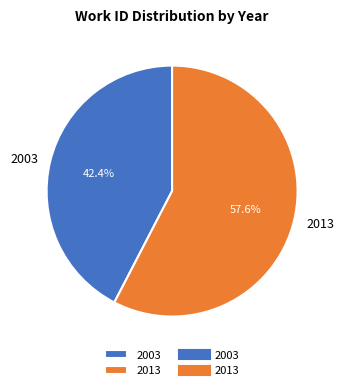

What is the smallest slice in the pie chart?

2003